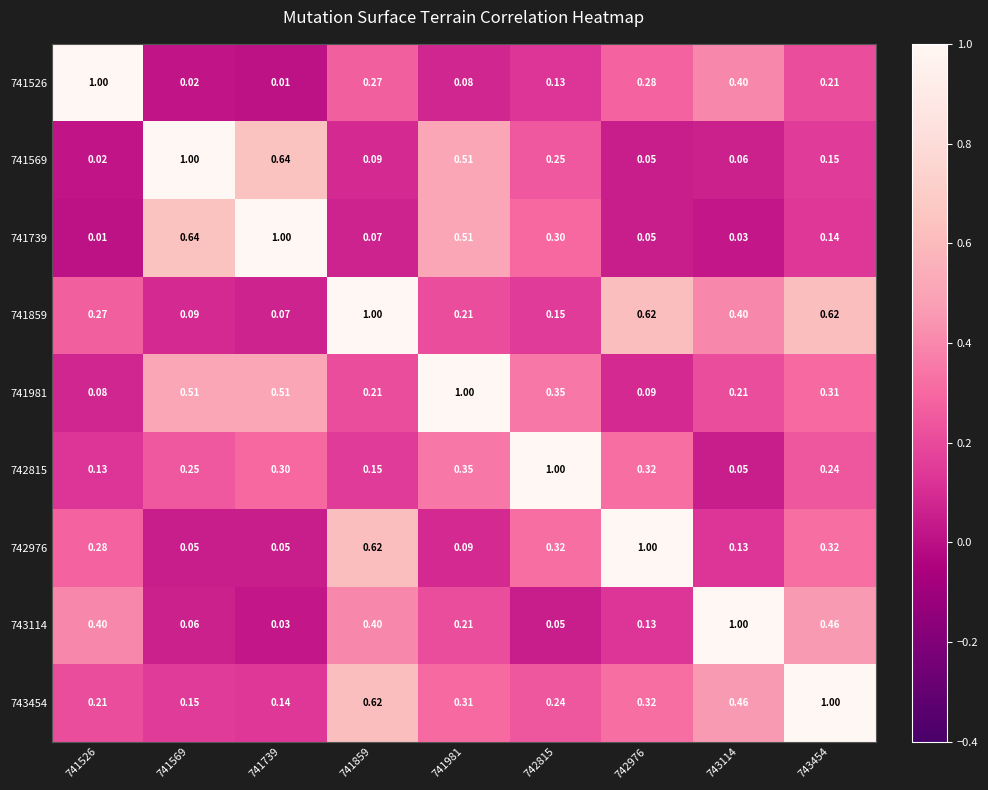

Is the value of 742815 at 742976 greater than the value of 741859 at 741569?

Yes